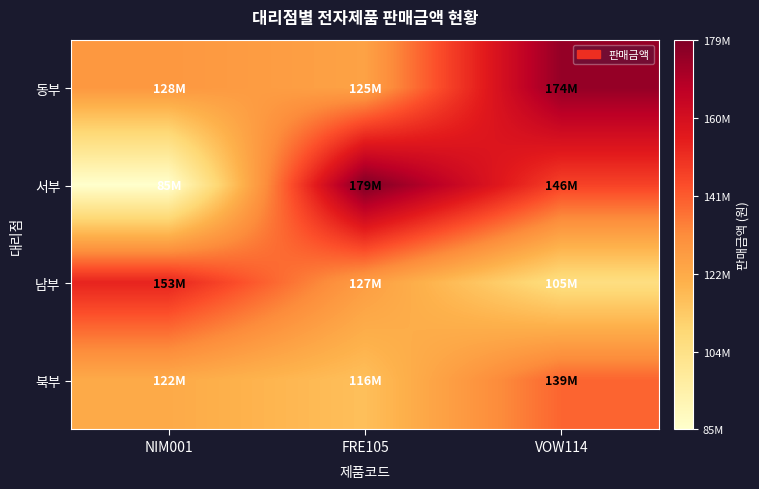

What is the greatest value displayed?

179000000